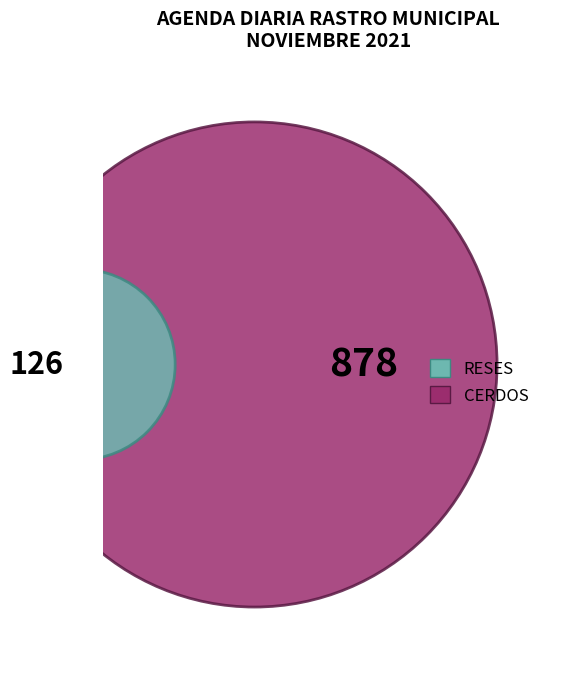

What percentage is the RESES slice, to the nearest percent?

13%